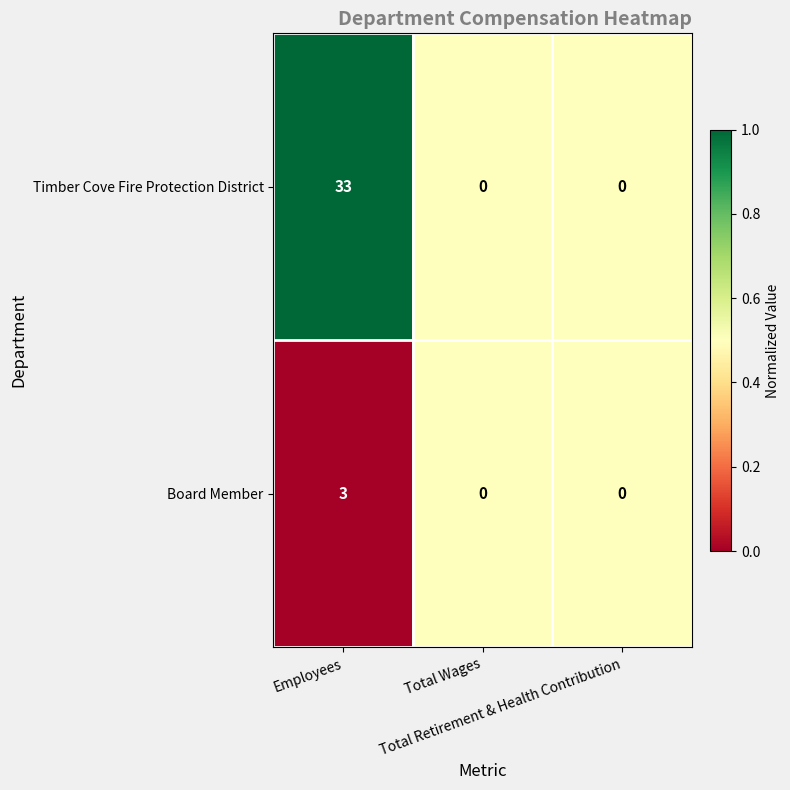

Which series has the widest spread of values?

Timber Cove Fire Protection District